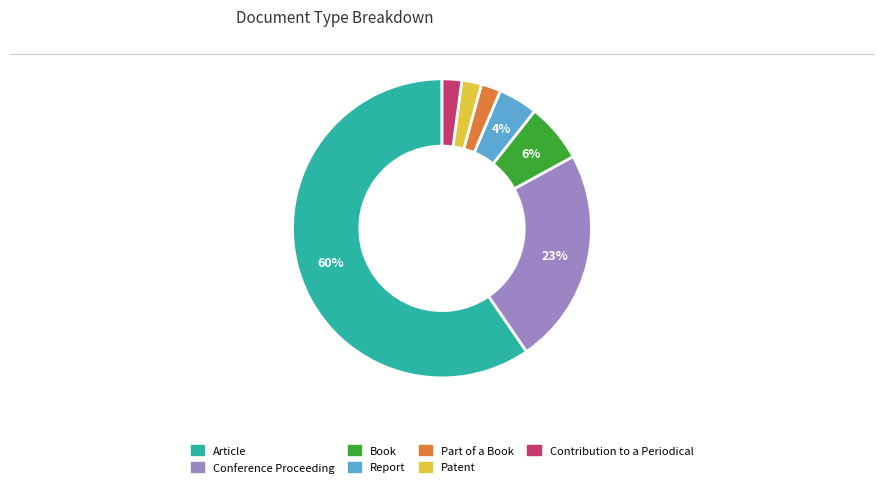

Is the sum of Article and Conference Proceeding greater than half?

Yes